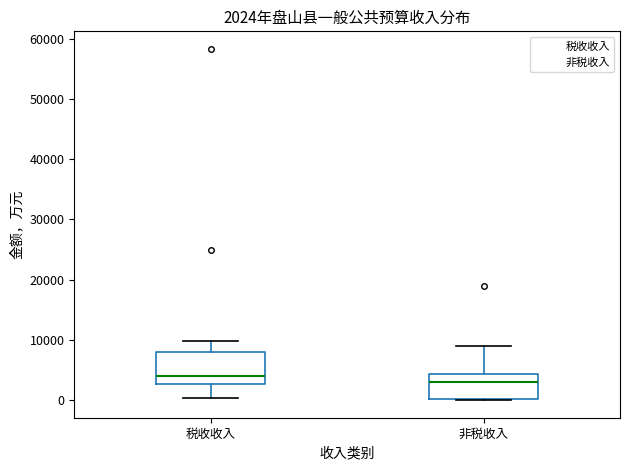

Which box's median line is the lowest?

非税收入